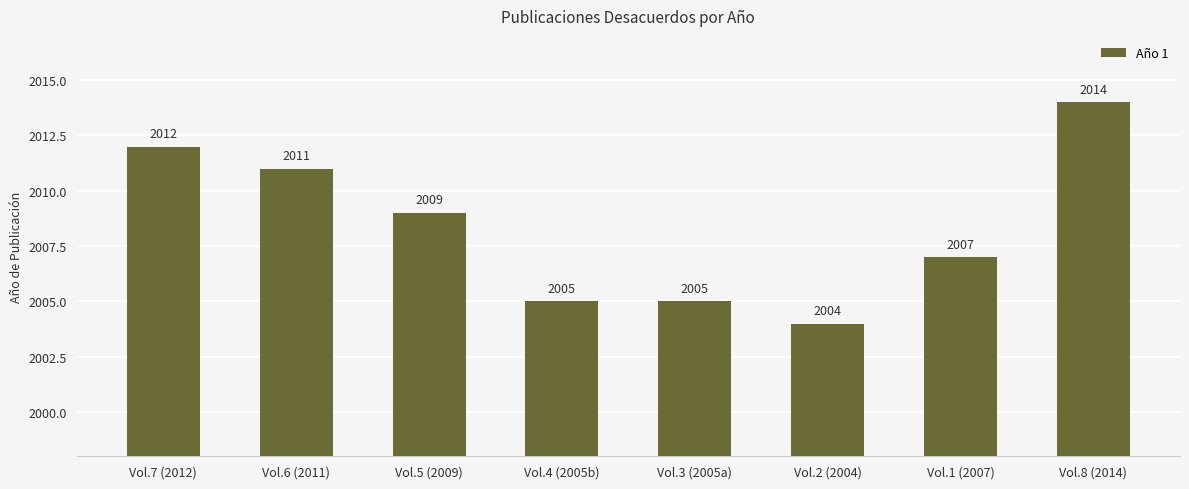

What is the label of the 1st bar from the left?

Vol.7 (2012)